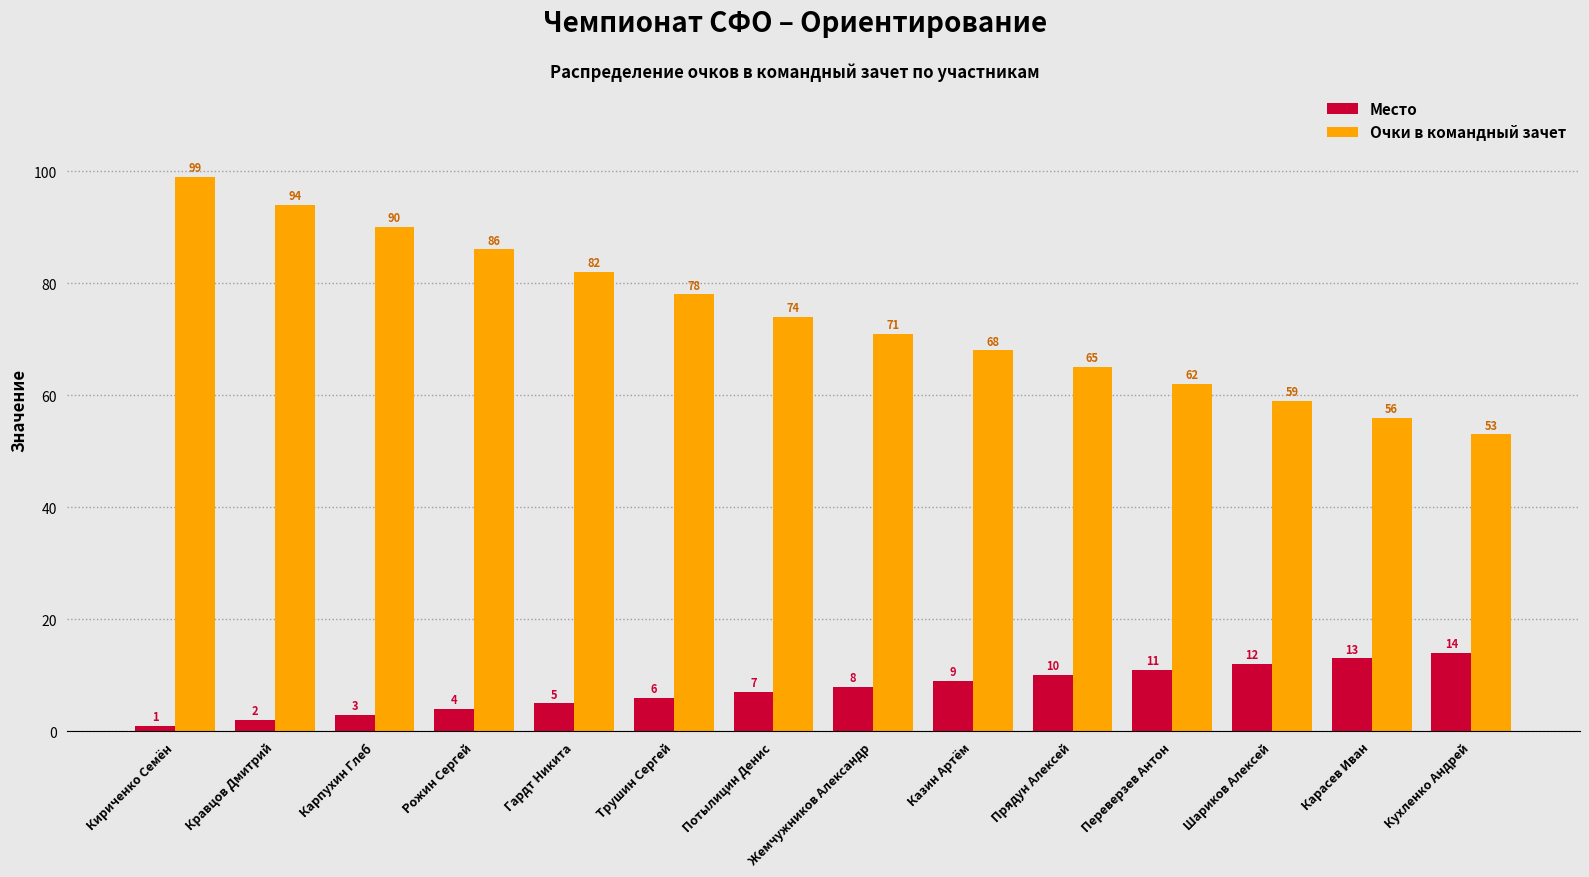

Which series has the largest total across all categories?

Очки в командный зачет